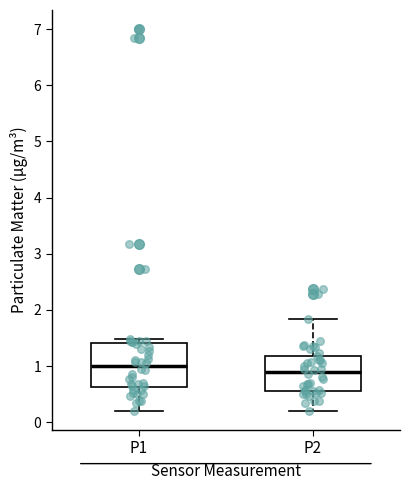

Which box is the tallest, from its lower edge to its upper edge?

P1